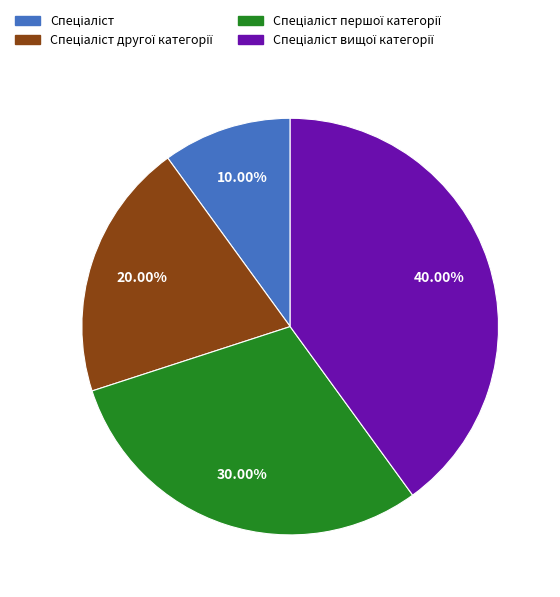

Does any single category account for the majority?

No